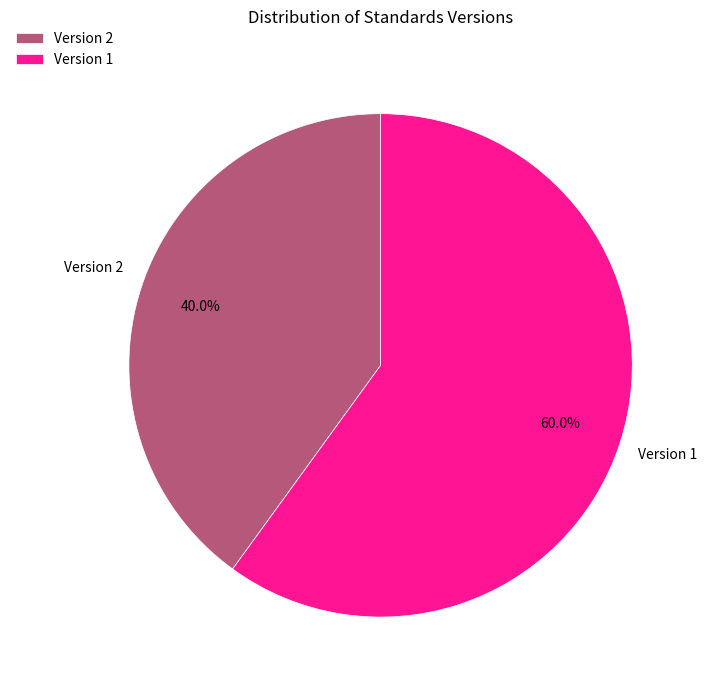

How many segments does this pie chart have?

2